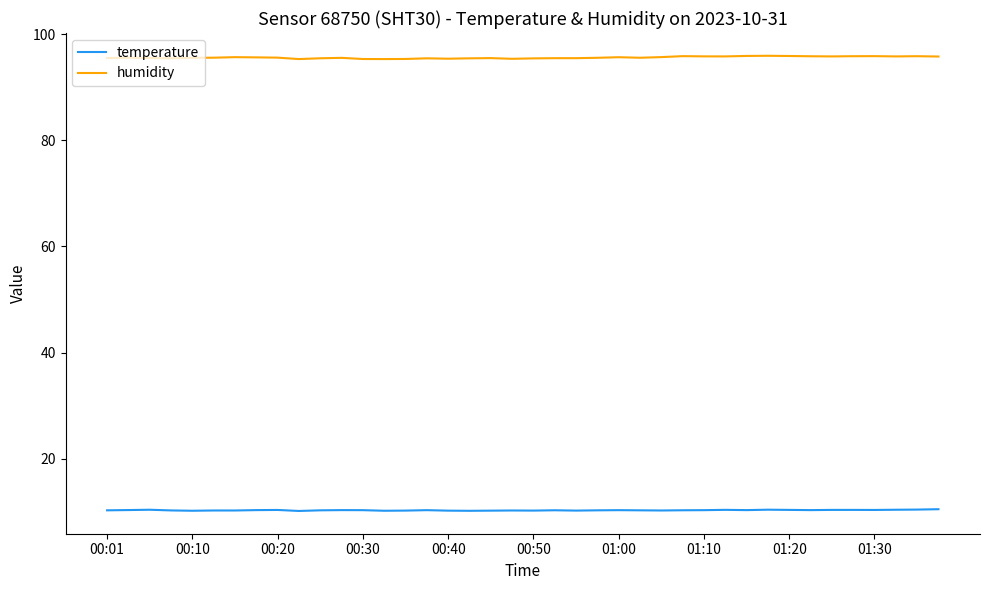

Which series has the largest total across all categories?

humidity